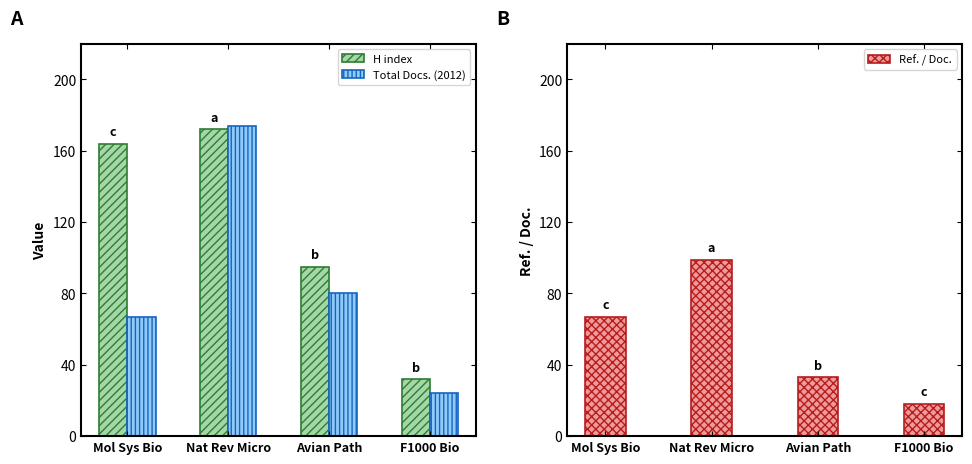

Reading left to right, what are all the values shown in this chart?

H index: Mol Sys Bio=164	Nat Rev Micro=172	Avian Path=95	F1000 Bio=32
Total Docs. (2012): Mol Sys Bio=67	Nat Rev Micro=174	Avian Path=80	F1000 Bio=24
Ref. / Doc.: Mol Sys Bio=67	Nat Rev Micro=99	Avian Path=33	F1000 Bio=18